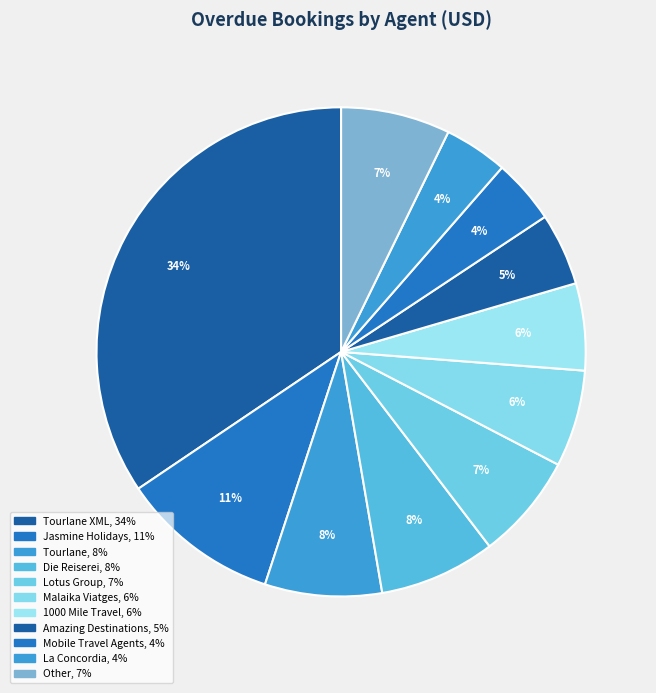

How many segments does this pie chart have?

11